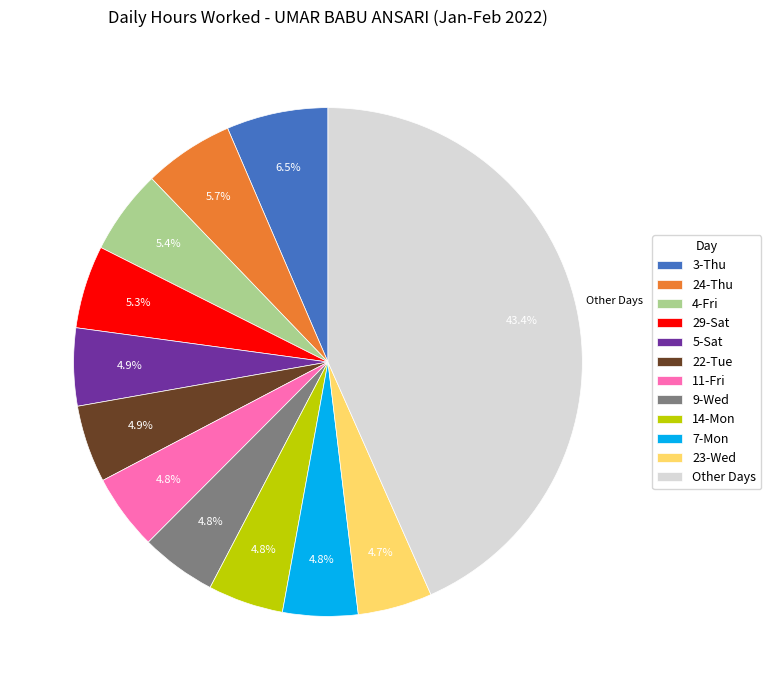

How many segments does this pie chart have?

12